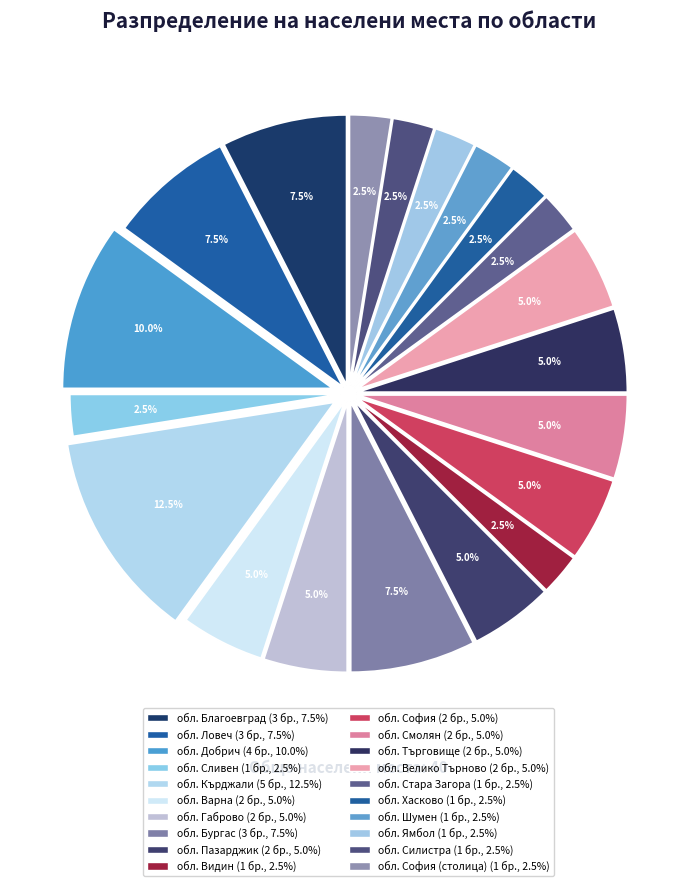

Count the number of slices in the pie.

20